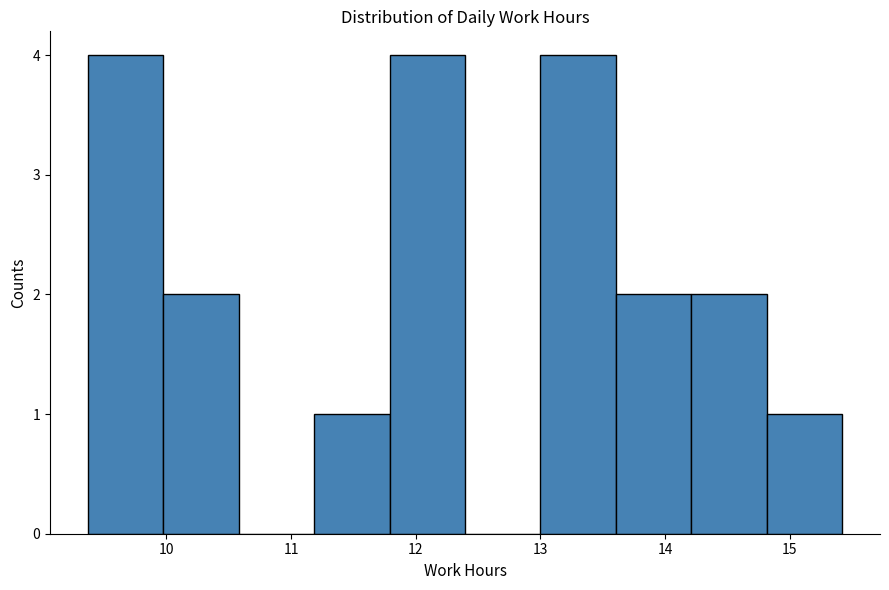

Reading left to right, list every bar in this chart as the range it spans on the x-axis followed by its height. Neither the bar edges nor the heights are printed on the chart, so give them approximately, as read against the axes.

9.4 to 10.0: 4
10.0 to 10.6: 2
10.6 to 11.2: 0
11.2 to 11.8: 1
11.8 to 12.4: 4
12.4 to 13.0: 0
13.0 to 13.6: 4
13.6 to 14.2: 2
14.2 to 14.8: 2
14.8 to 15.4: 1